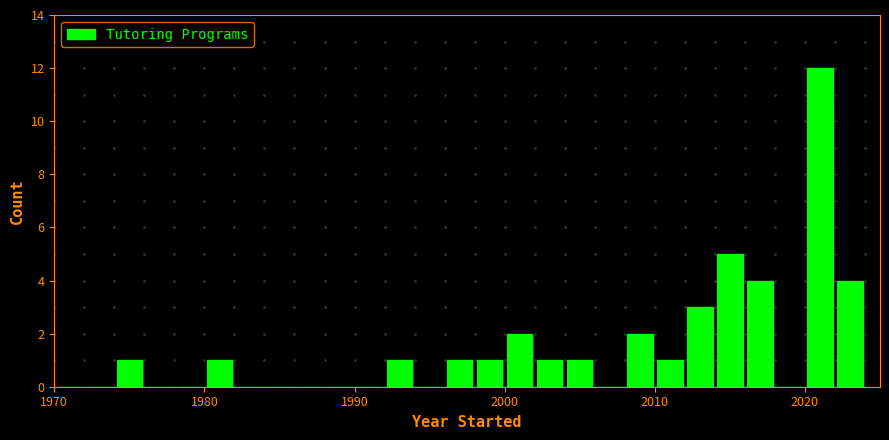

Read against the x-axis, roughly where is the centre of the tallest bar?

2021